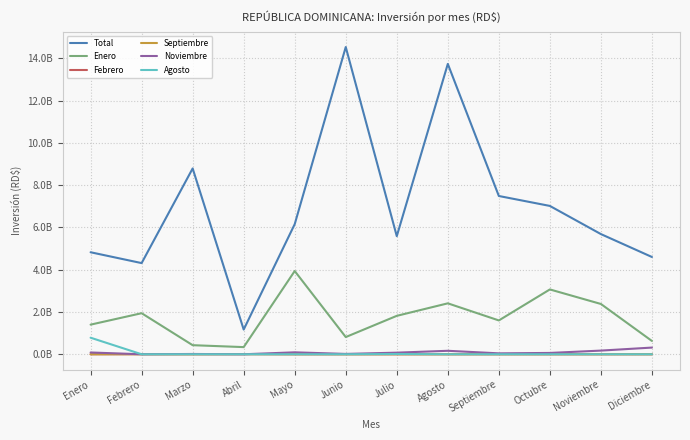

Which category has the highest value in the Septiembre series?

Abril